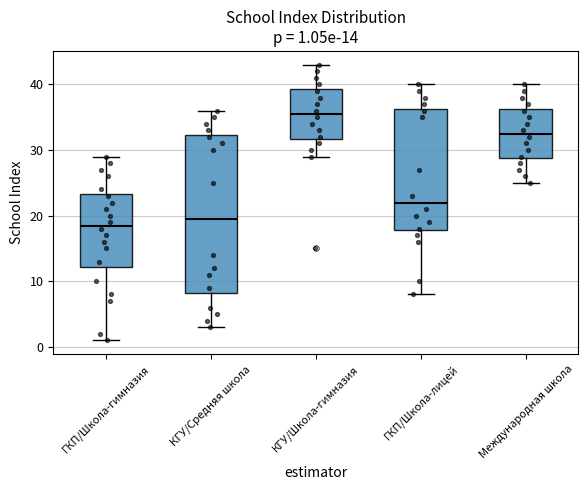

Comparing the boxes themselves (not the whiskers), which one is the tallest?

КГУ/Средняя школа